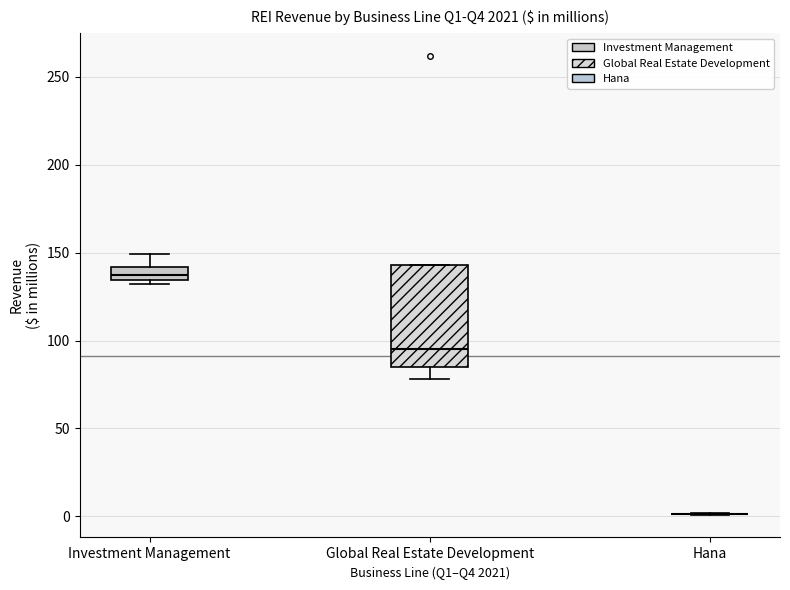

Where does the lower whisker of the box for Global Real Estate Development end on the y-axis? The values are not printed on the chart, so give them approximately, as read against the axis.

80